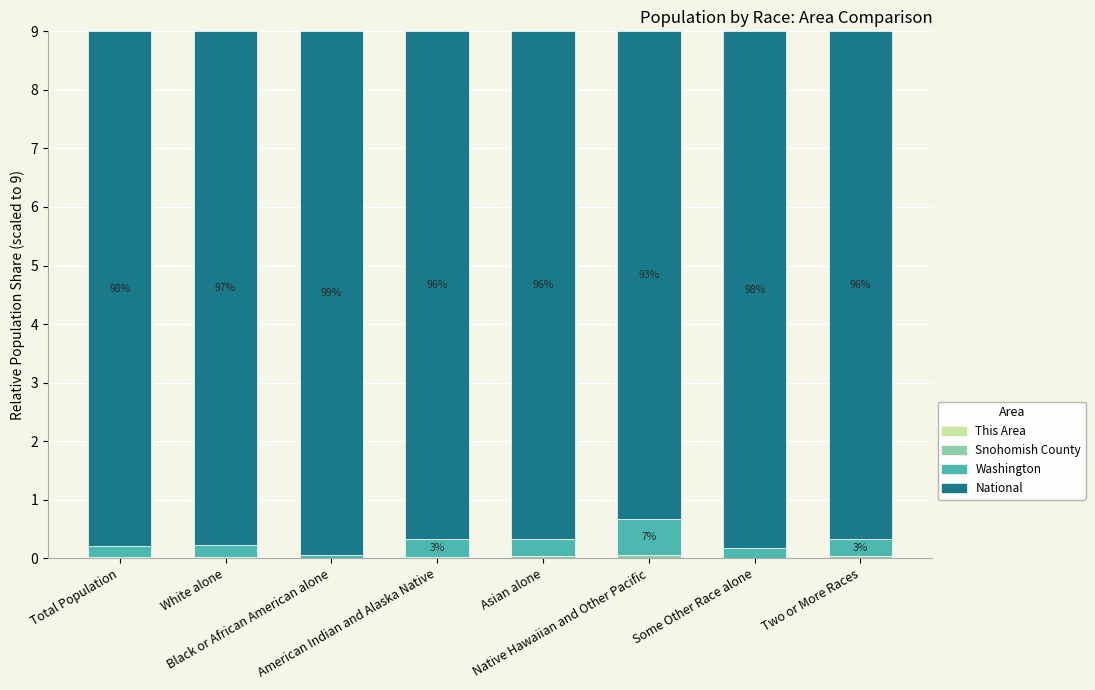

How many distinct data groups are displayed?

4